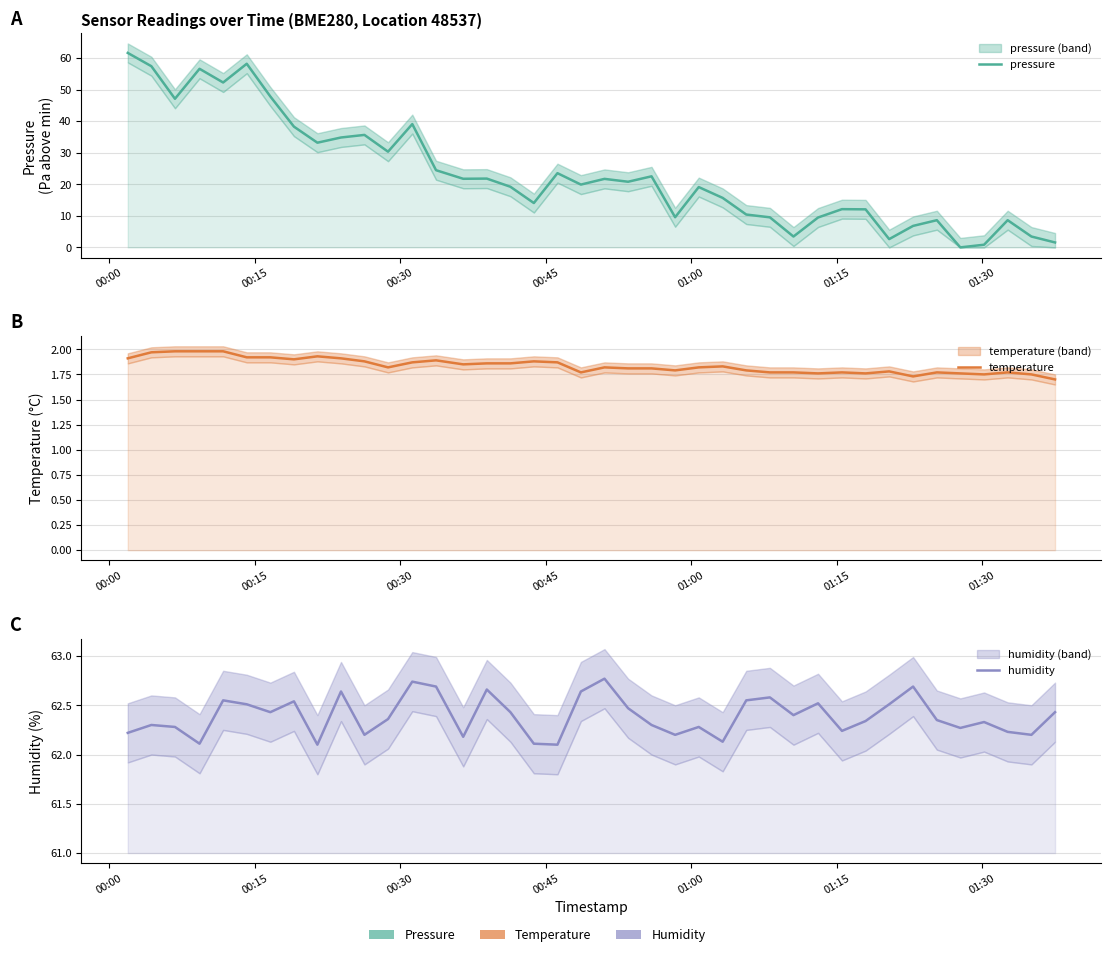

What are all the series names shown in the legend?

pressure, temperature, humidity